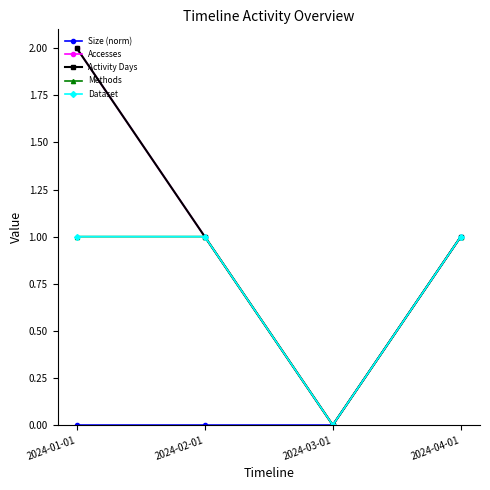

List the labels in order of Activity Days value, smallest first.

2024-03-01, 2024-02-01, 2024-04-01, 2024-01-01